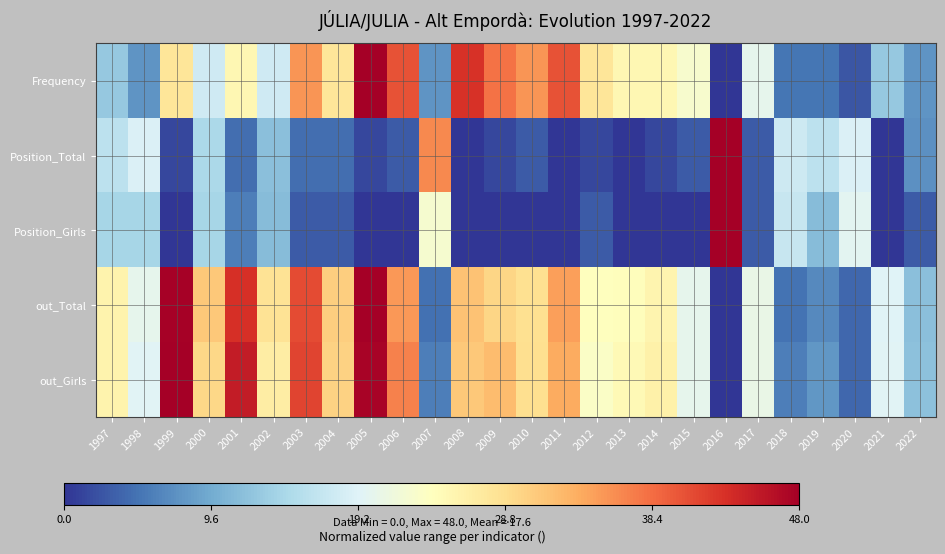

Reading left to right, transcribe all the data shown in this chart.

Frequency: 1997=12.6	1998=7.6	1999=27.8	2000=17.7	2001=25.3	2002=17.7	2003=35.4	2004=27.8	2005=48.0	2006=40.4	2007=7.6	2008=42.9	2009=37.9	2010=35.4	2011=40.4	2012=27.8	2013=25.3	2014=25.3	2015=22.7	2016=0.0	2017=20.2	2018=5.1	2019=5.1	2020=2.5	2021=12.6	2022=7.6
Position_Total: 1997=16.0	1998=18.9	1999=1.5	2000=14.5	2001=4.4	2002=11.6	2003=4.4	2004=4.4	2005=1.5	2006=2.9	2007=36.4	2008=0.0	2009=1.5	2010=2.9	2011=0.0	2012=1.5	2013=0.0	2014=1.5	2015=2.9	2016=48.0	2017=2.9	2018=17.5	2019=16.0	2020=18.9	2021=0.0	2022=7.3
Position_Girls: 1997=14.1	1998=14.1	1999=0.0	2000=14.1	2001=5.6	2002=11.3	2003=2.8	2004=2.8	2005=0.0	2006=0.0	2007=22.6	2008=0.0	2009=0.0	2010=0.0	2011=0.0	2012=2.8	2013=0.0	2014=0.0	2015=0.0	2016=48.0	2017=2.8	2018=16.9	2019=11.3	2020=19.8	2021=0.0	2022=2.8
out_Total: 1997=25.9	1998=20.1	1999=47.8	2000=31.0	2001=43.1	2002=28.1	2003=41.0	2004=30.5	2005=48.0	2006=35.1	2007=4.6	2008=31.6	2009=29.7	2010=28.5	2011=34.5	2012=24.2	2013=24.3	2014=25.6	2015=20.2	2016=0.0	2017=20.6	2018=4.9	2019=6.6	2020=3.9	2021=19.2	2022=11.7
out_Girls: 1997=25.8	1998=19.4	1999=48.0	2000=29.6	2001=45.0	2002=26.7	2003=41.5	2004=30.0	2005=47.6	2006=36.8	2007=5.7	2008=31.1	2009=32.2	2010=28.7	2011=33.7	2012=23.3	2013=24.9	2014=26.1	2015=20.1	2016=0.0	2017=20.7	2018=5.7	2019=7.7	2020=3.8	2021=19.3	2022=11.9